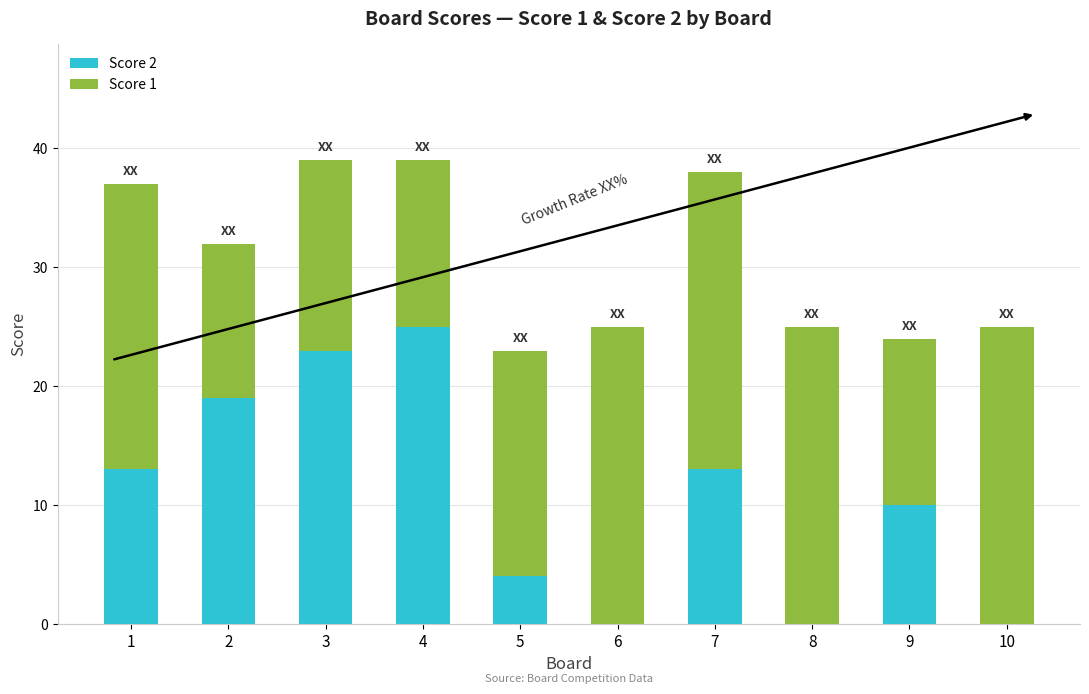

What is the maximum value for Score 2?

25